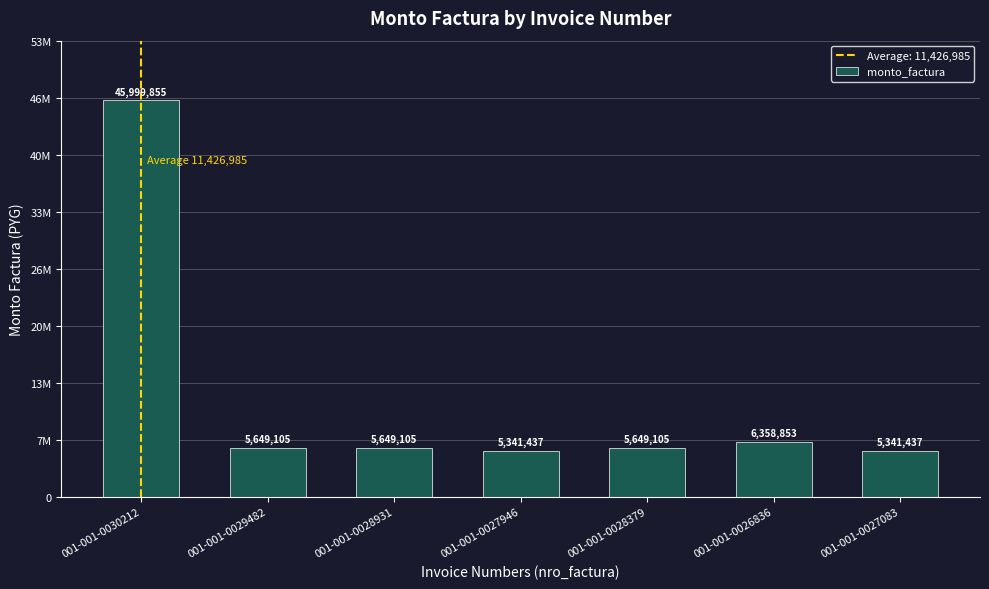

Reading left to right, list all the values displayed in this chart.

001-001-0030212=45999855	001-001-0029482=5649105	001-001-0028931=5649105	001-001-0027946=5341437	001-001-0028379=5649105	001-001-0026836=6358853	001-001-0027083=5341437